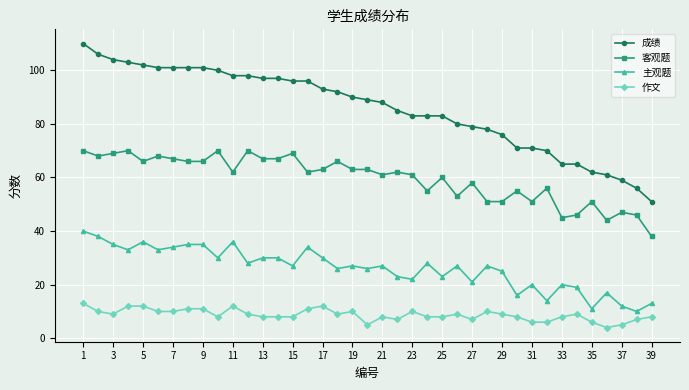

What is the minimum value for 成绩?

51